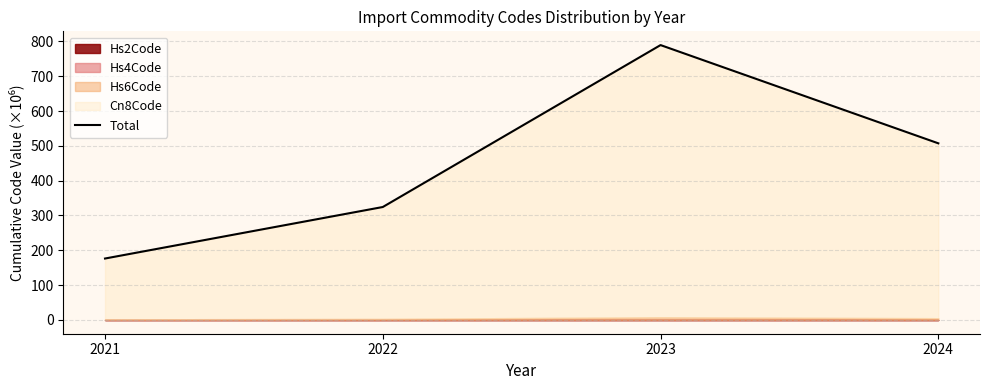

What is the change in value from 2022 to 2023?

+464.9